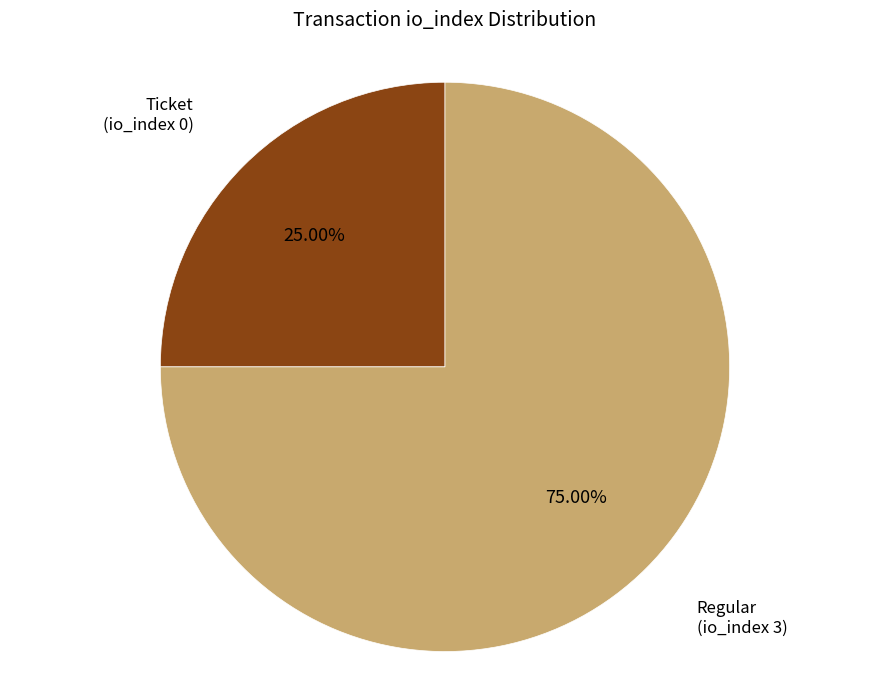

Is there any slice that represents more than half of the pie?

Yes